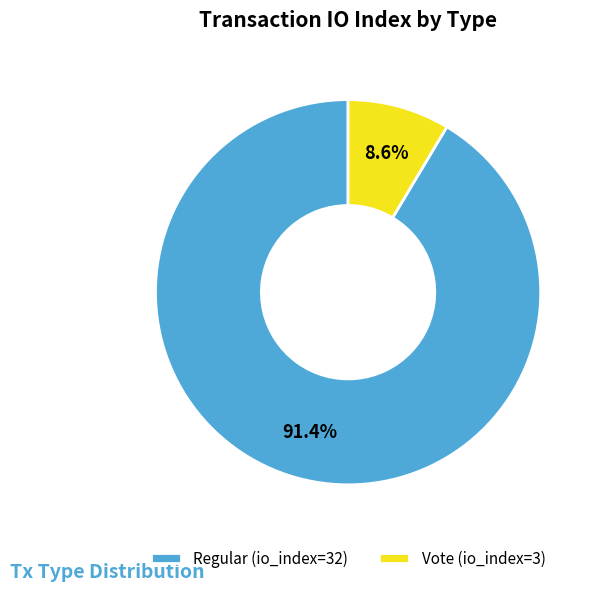

Count the number of slices in the pie.

2